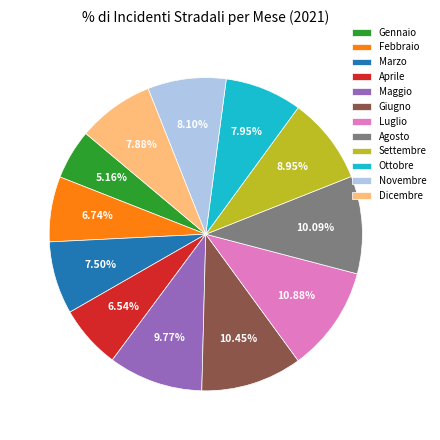

True or false: Settembre accounts for 18% of the total.

False